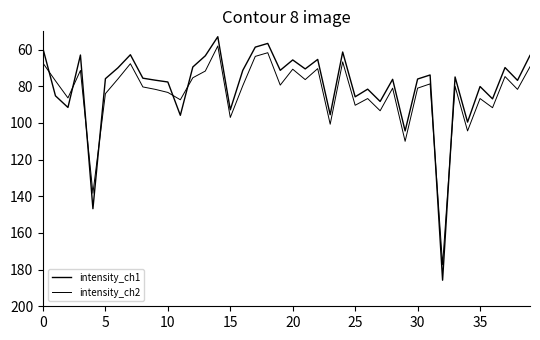

Count the number of categories in the chart.

40